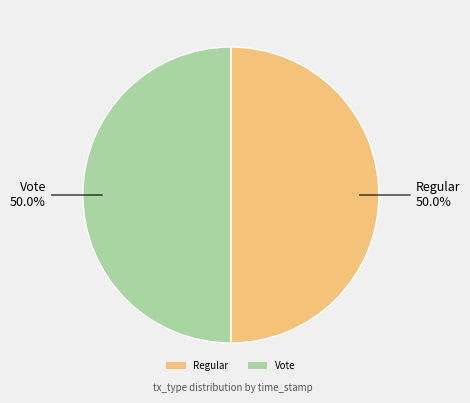

What percentage is NOT represented by Vote?

50.0%